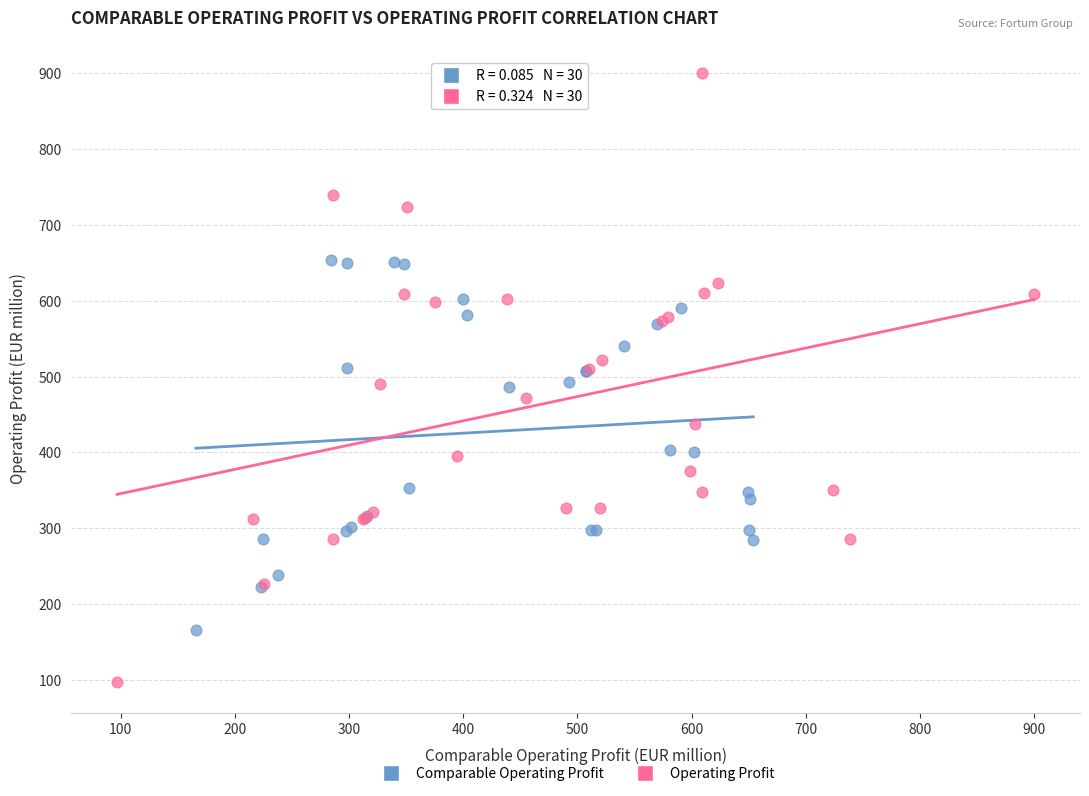

Which series reaches the minimum Y coordinate?

Operating Profit